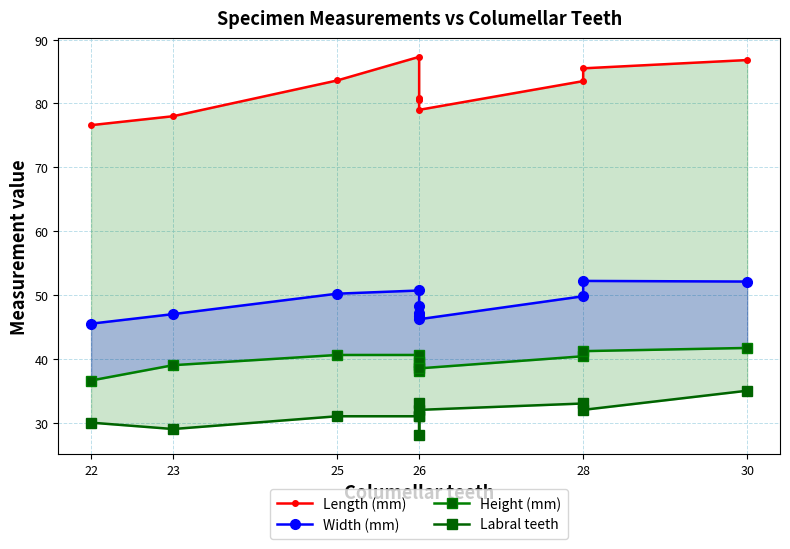

Where does the Height (mm) series first go above 39?

25